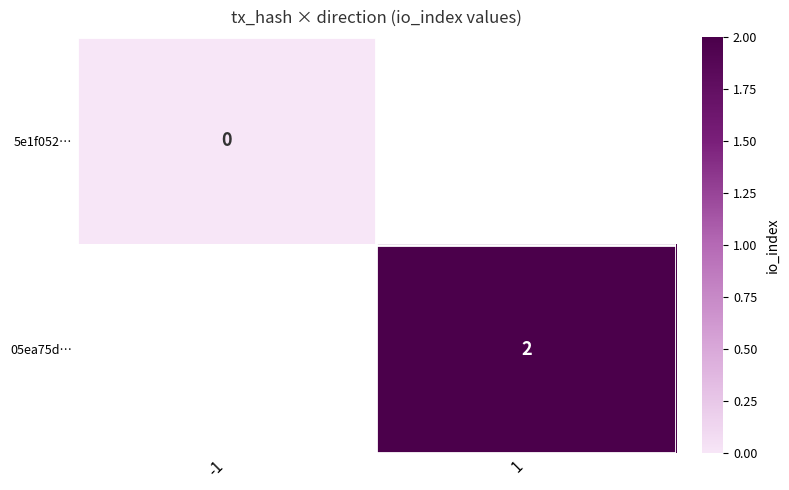

Is it true that 05ea75d… equals 1 at 1?

False